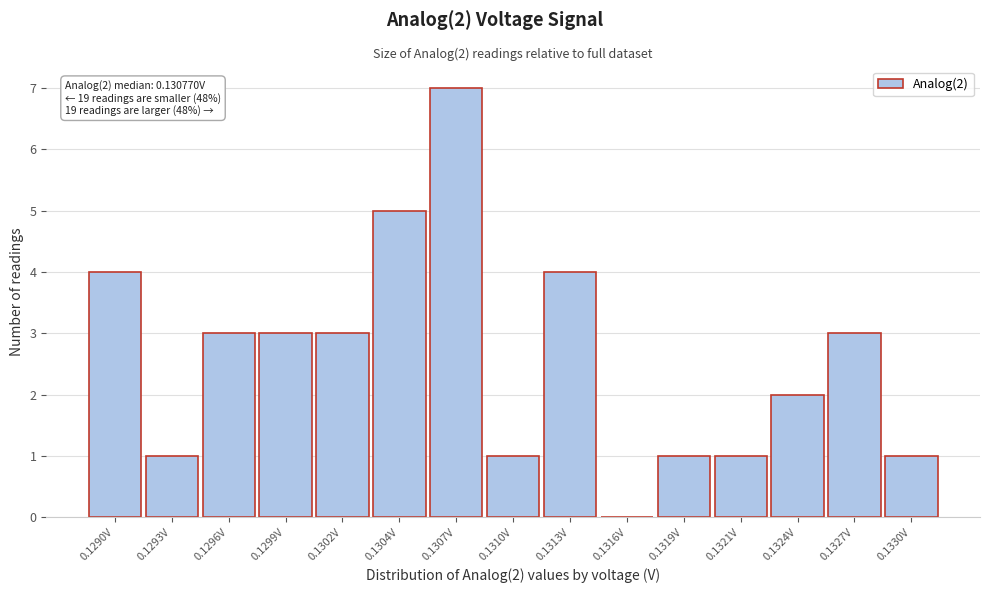

Reading right to left, list all the values displayed in this chart.

0.1330V=1	0.1327V=3	0.1324V=2	0.1321V=1	0.1319V=1	0.1316V=0	0.1313V=4	0.1310V=1	0.1307V=7	0.1304V=5	0.1302V=3	0.1299V=3	0.1296V=3	0.1293V=1	0.1290V=4